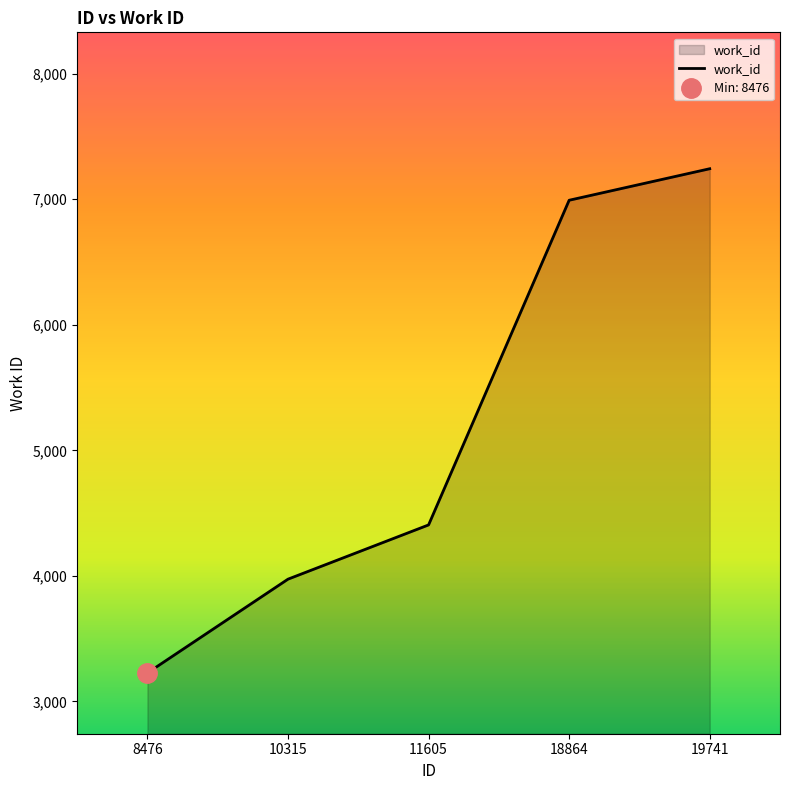

The chart shows a value of 3227 at 8476. True or false?

True